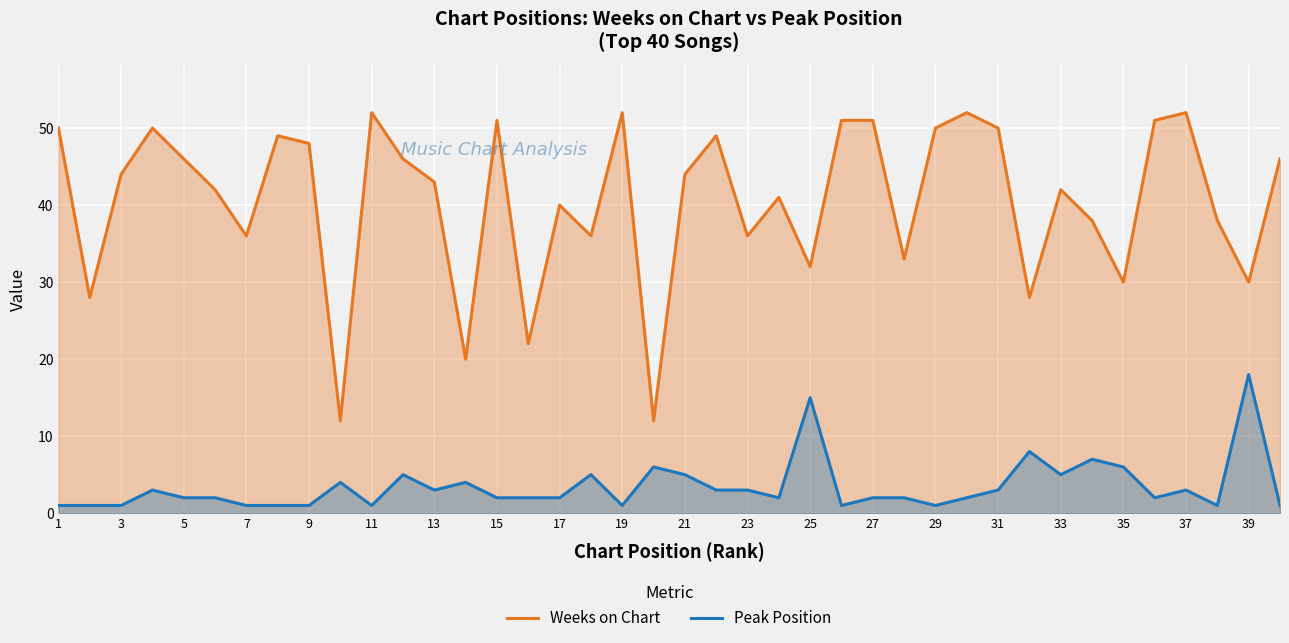

The value of Peak Position at 39 is 24. True or false?

False